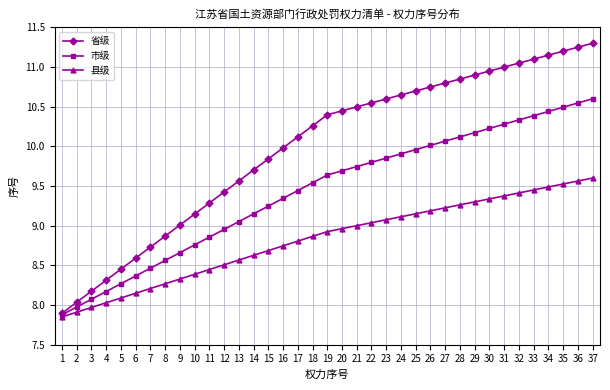

Does the chart display data point markers on the line(s)?

Yes